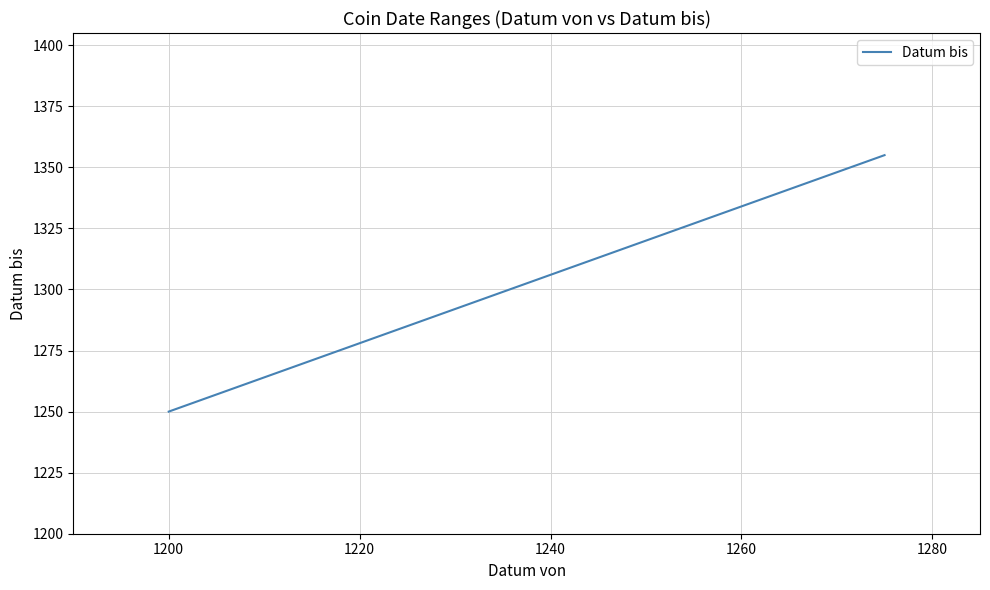

The value at 20 is 2321. True or false?

False